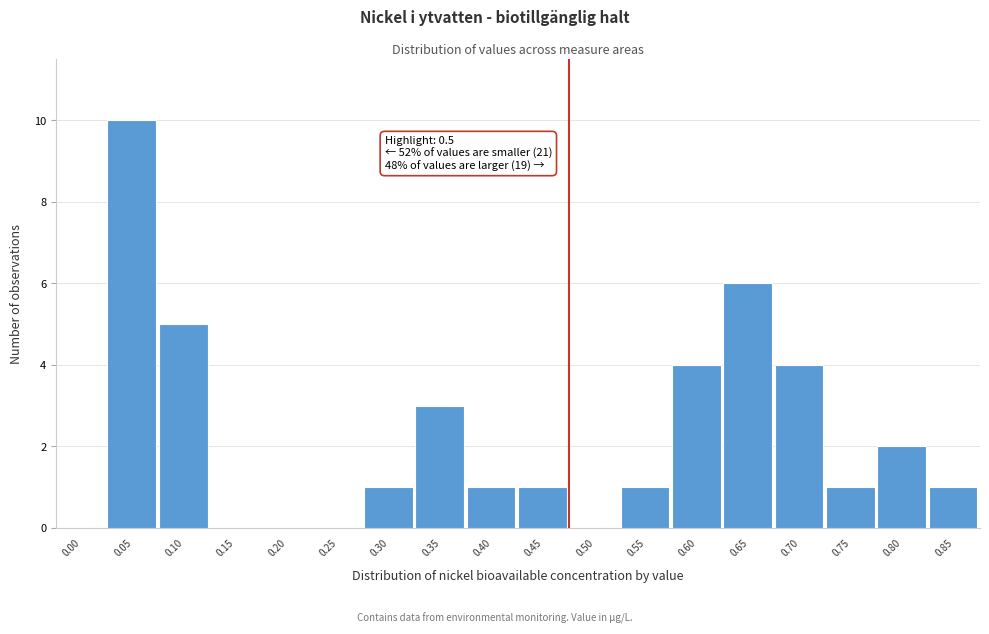

Reading left to right, extract all data points from this chart.

0.00=0	0.05=10	0.10=5	0.15=0	0.20=0	0.25=0	0.30=1	0.35=3	0.40=1	0.45=1	0.50=0	0.55=1	0.60=4	0.65=6	0.70=4	0.75=1	0.80=2	0.85=1